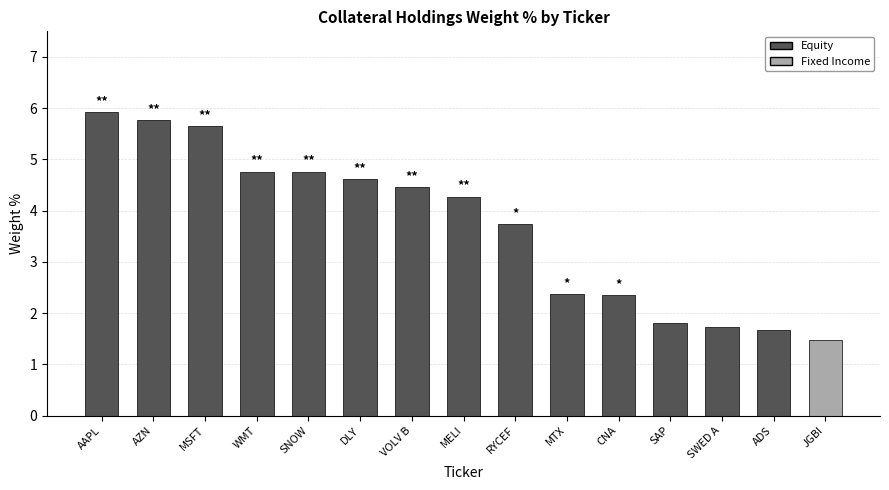

Where does the data first go above 4?

AAPL